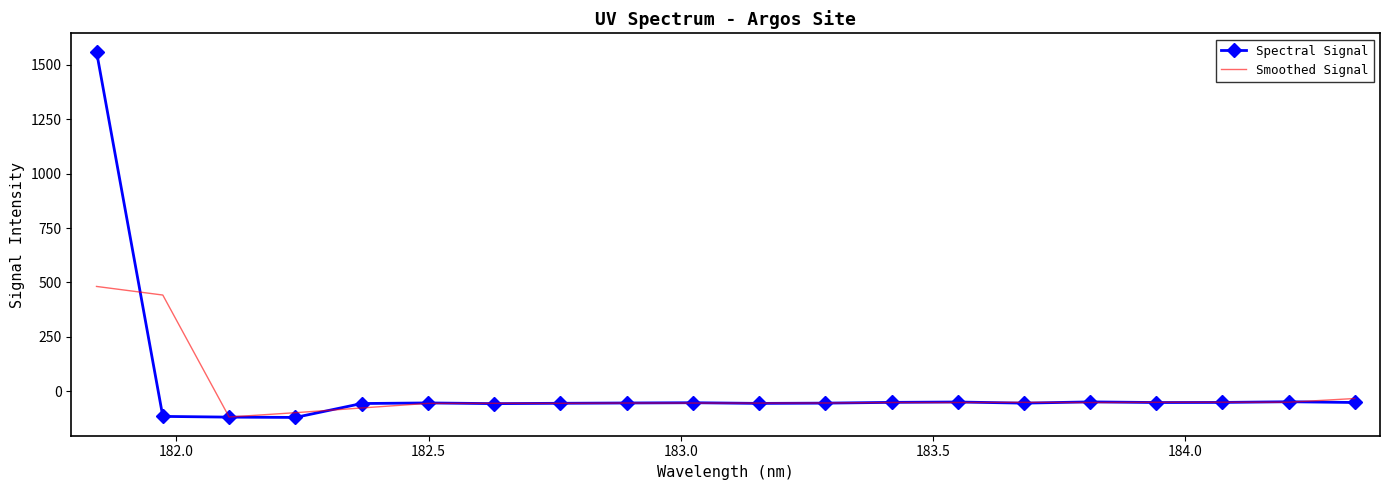

Which series has the largest range (max minus min)?

Spectral Signal